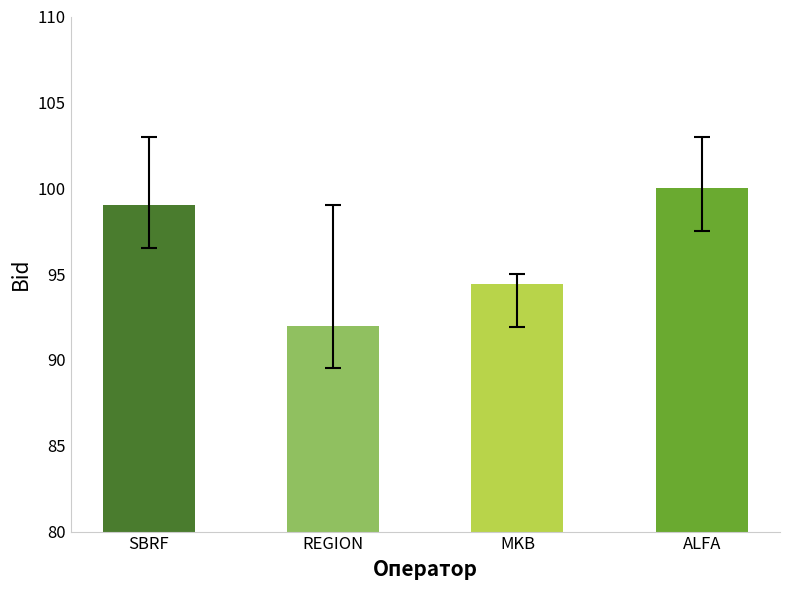

List the labels in order of value, smallest first.

REGION, MKB, SBRF, ALFA